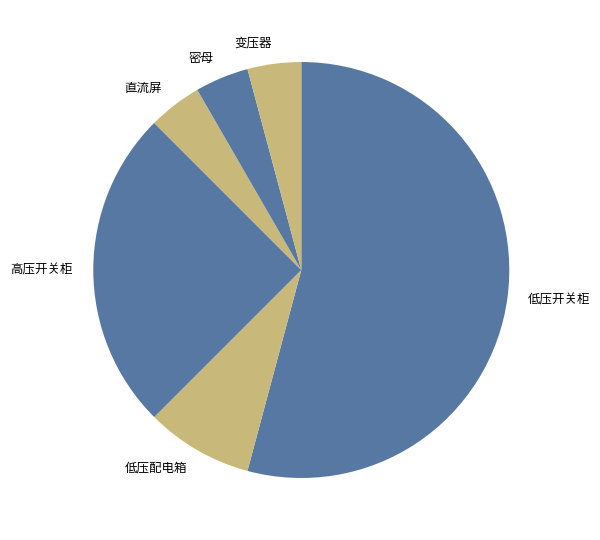

Which category has the biggest portion of the pie?

低压开关柜